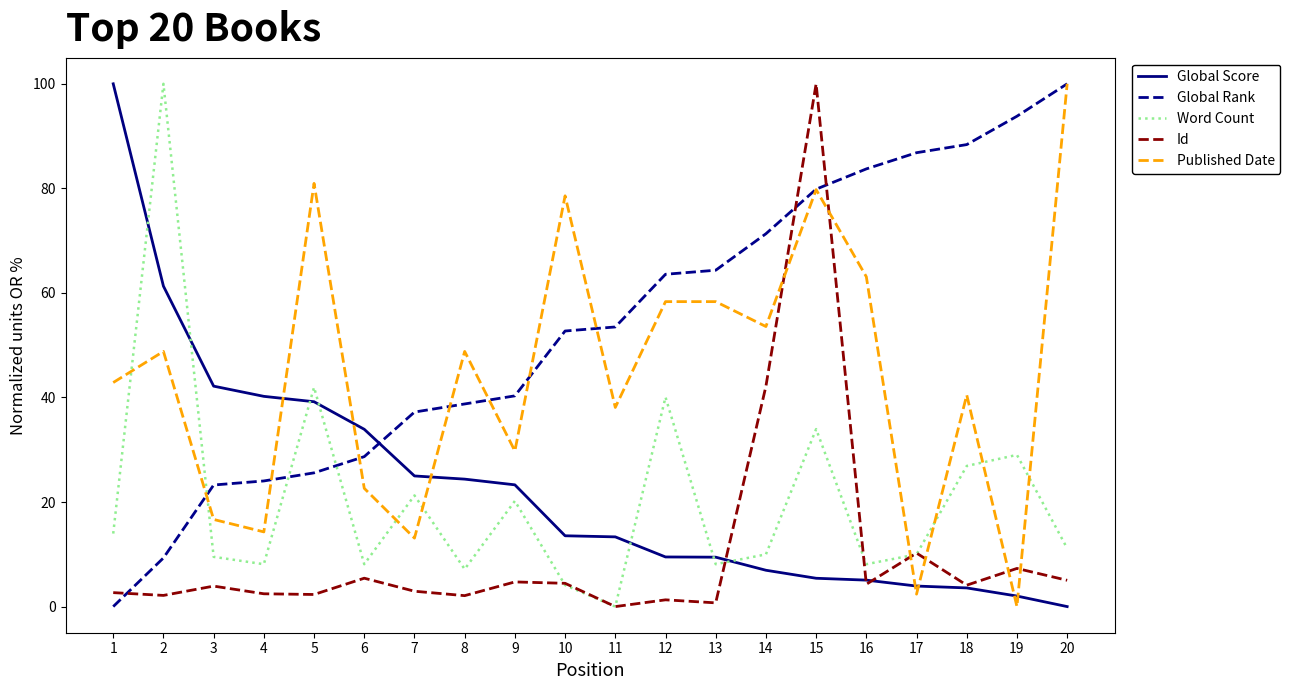

At which category is the sum across all series the highest?

15